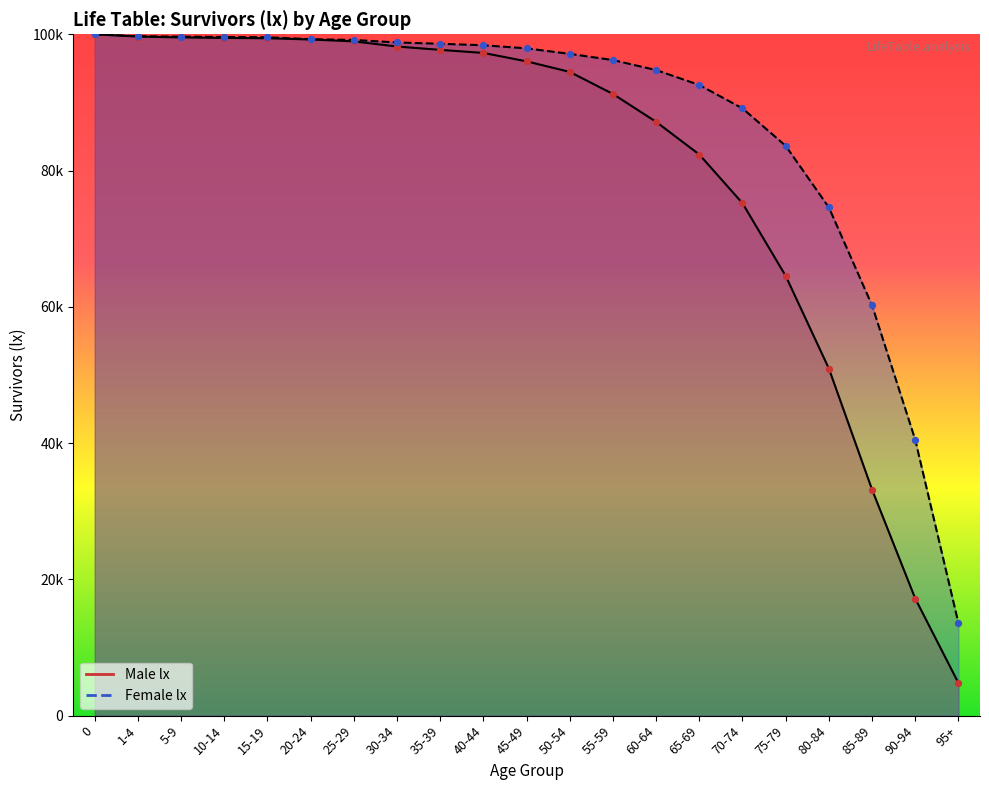

Which series reaches the minimum Y coordinate?

Male lx markers